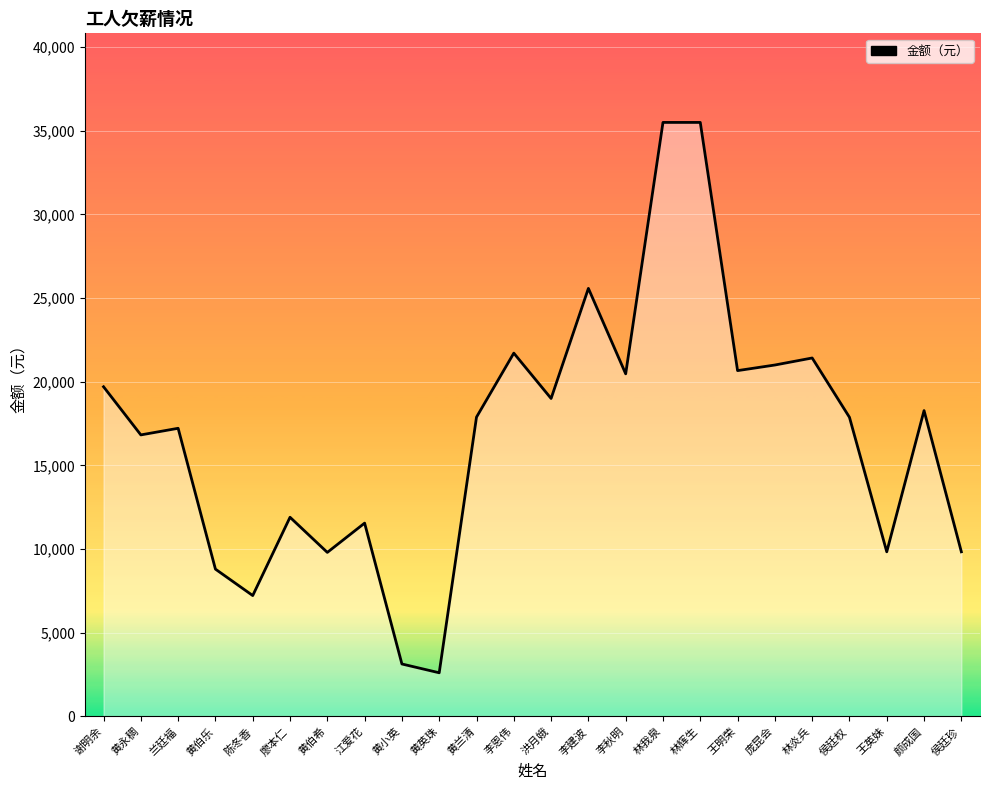

Approximately how many times larger is the value at 李秋明 compared to 林炎兵?

1.0